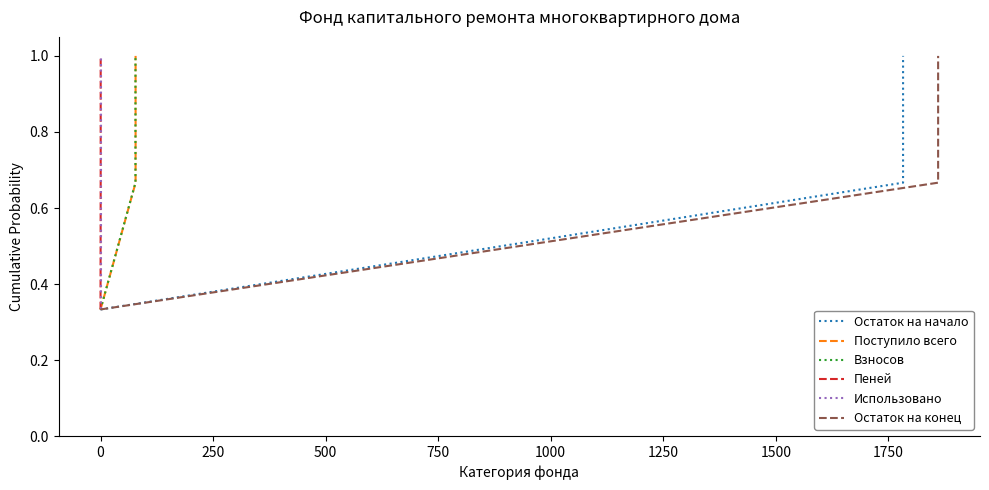

Does the chart have visible grid lines?

No